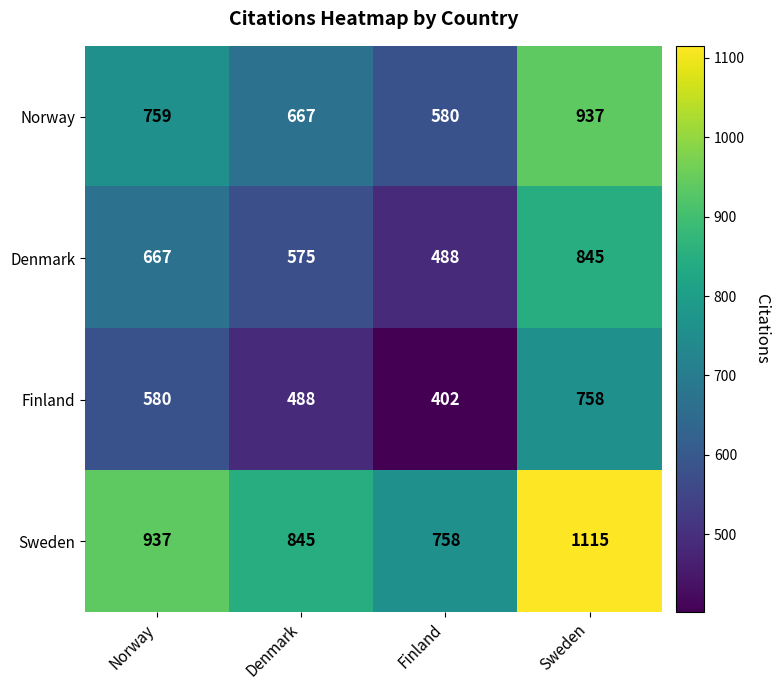

At which label is Norway closest to 758?

Norway